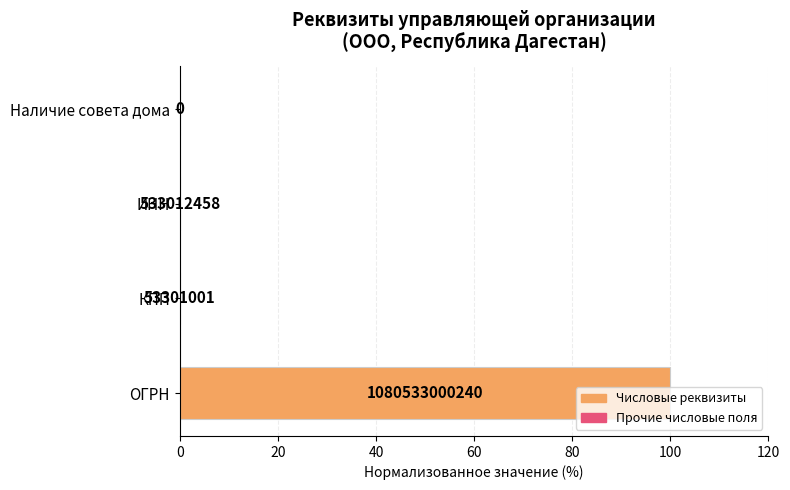

Are the bars horizontal?

Yes